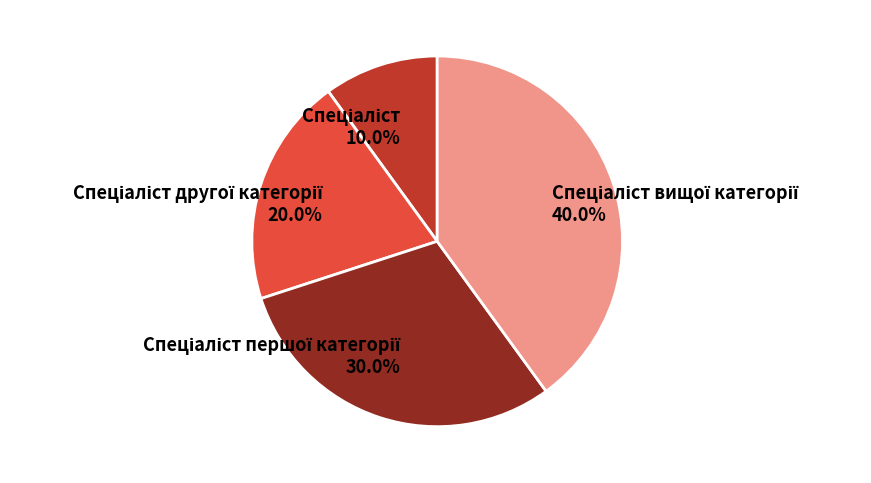

To the nearest percent, what is the average slice percentage?

25%